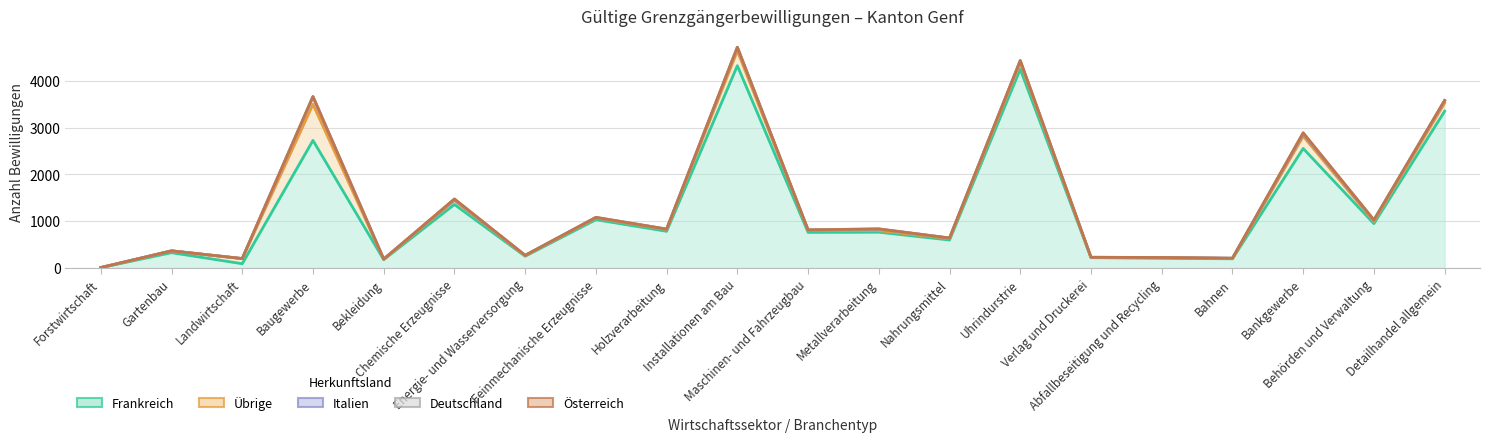

Reading left to right, what are all the values shown in this chart?

Frankreich: 10	330	94	2726	181	1358	254	1034	786	4321	763	767	600	4247	223	210	199	2554	950	3349
Übrige: 2	37	109	771	8	85	11	35	36	315	45	34	29	134	6	13	6	261	45	176
Italien: 0	2	1	162	3	15	7	7	10	74	5	31	11	42	2	3	6	48	23	49
Deutschland: 0	0	0	3	0	17	0	8	1	5	2	5	3	7	0	1	0	24	8	4
Österreich: 0	0	0	0	0	1	1	0	0	0	2	0	0	1	0	0	0	1	3	0